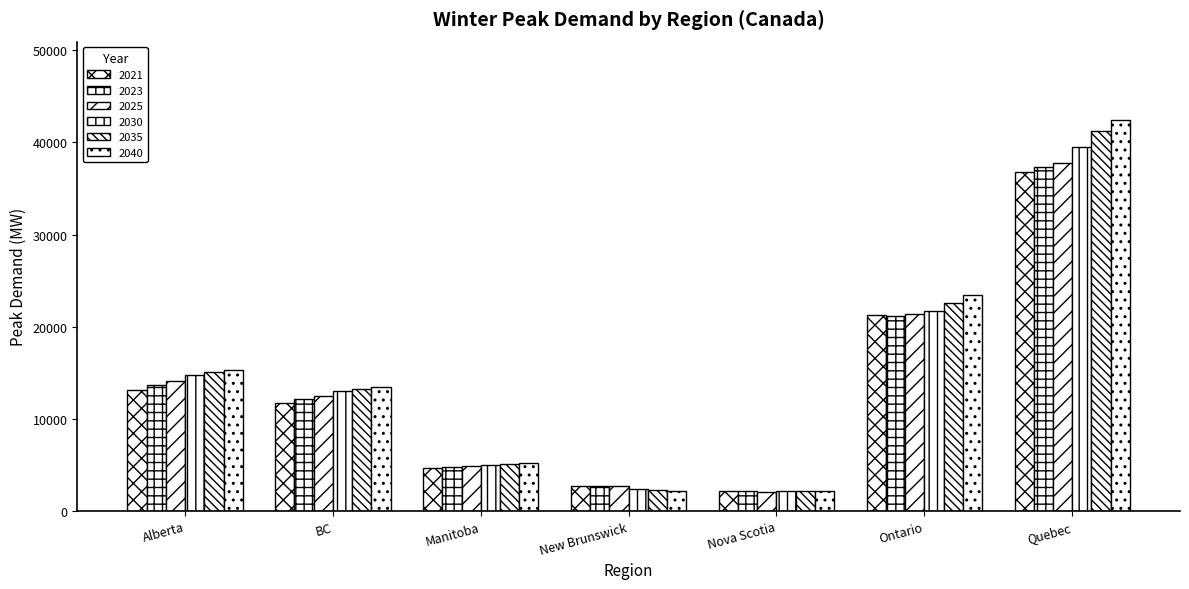

Count the number of data series in this chart.

6